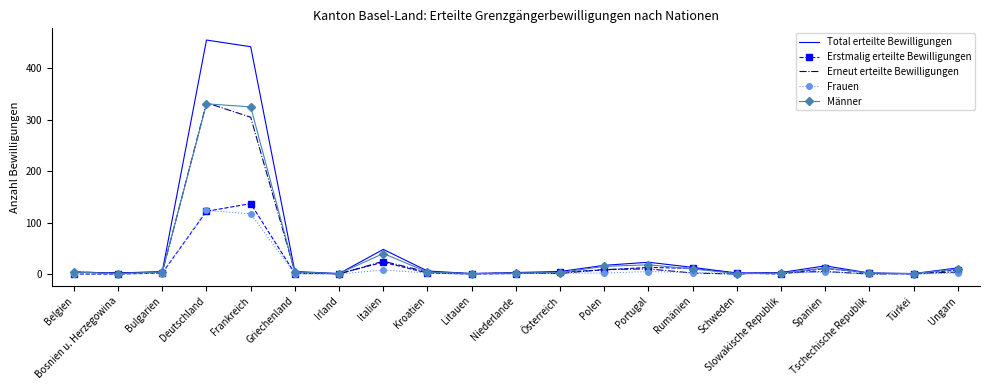

What are all the series names shown in the legend?

Total erteilte Bewilligungen, Erstmalig erteilte Bewilligungen, Erneut erteilte Bewilligungen, Frauen, Männer